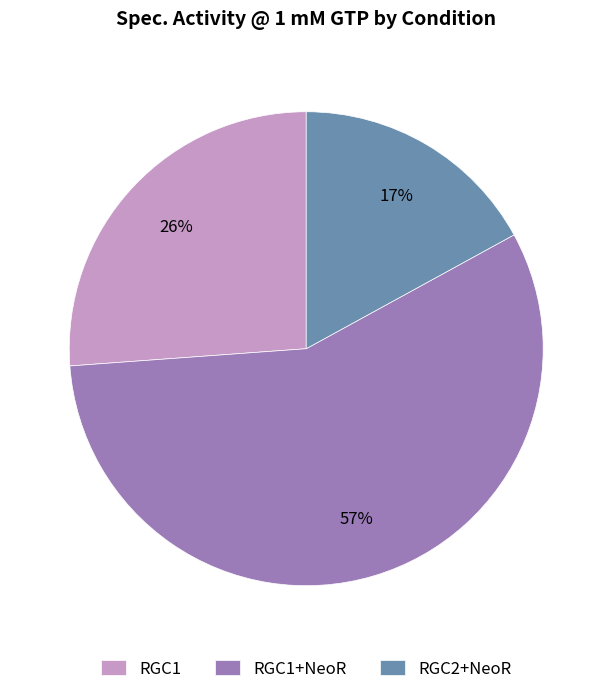

Which category has the biggest portion of the pie?

RGC1+NeoR